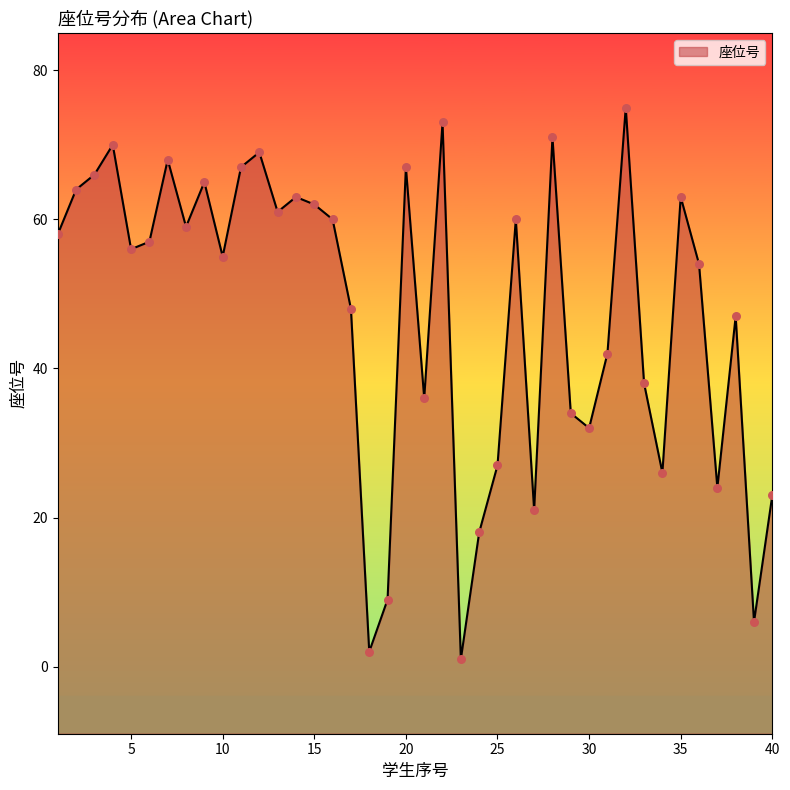

Between 17 and 24, which is larger?

17